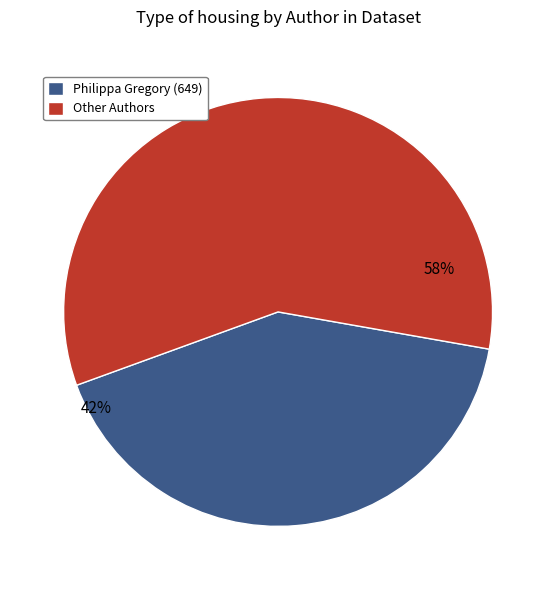

Does Other Authors account for over 50% of the chart?

Yes